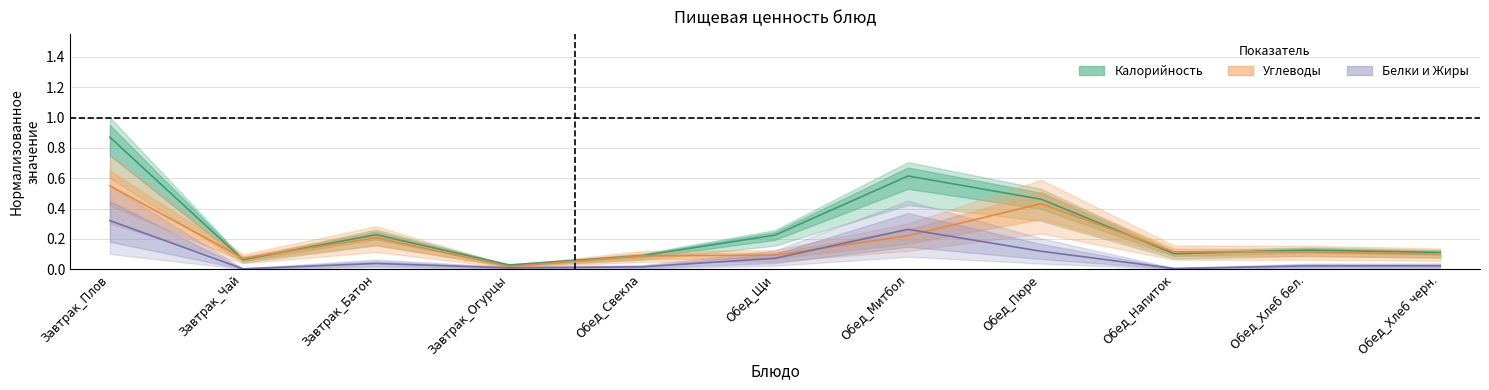

Which series changed the most between Обед_Свекла and Обед_Митбол?

Калорийность